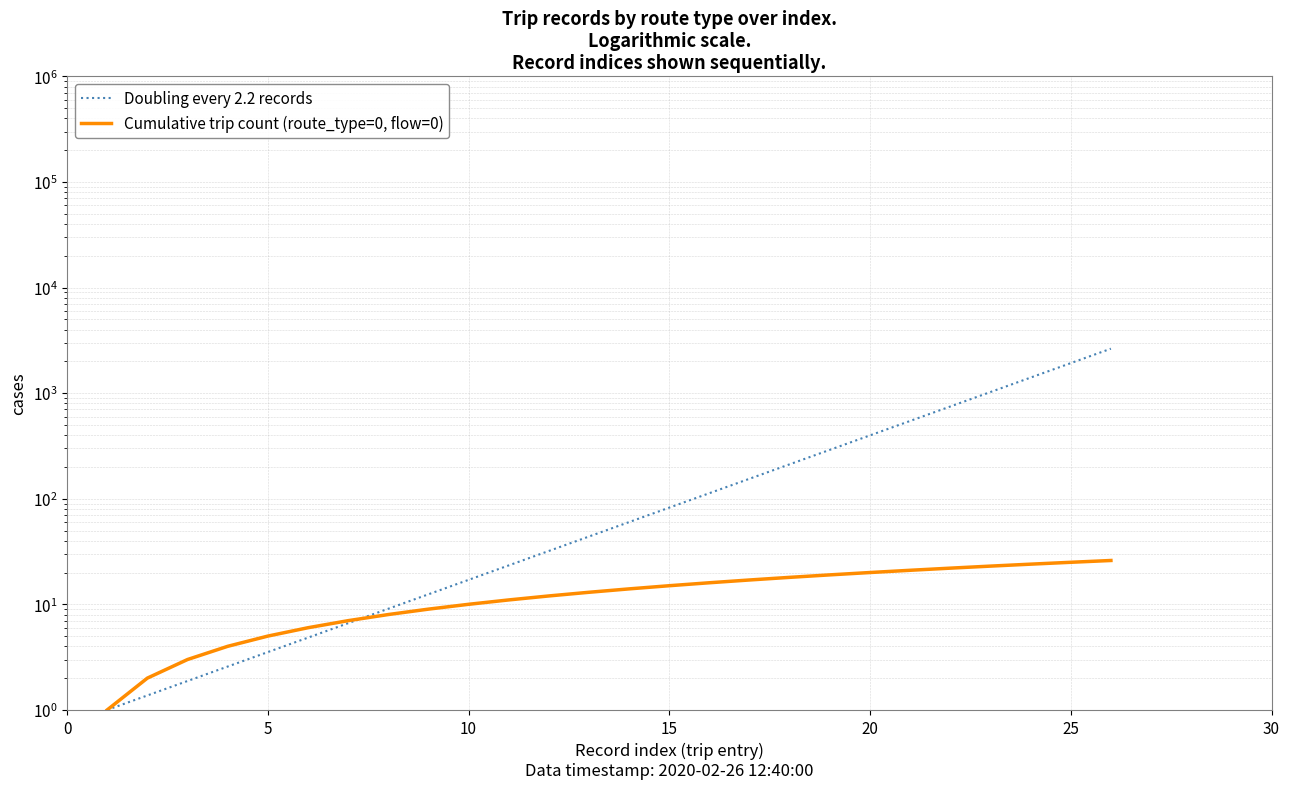

What is the value of the Doubling every 2.2 records point at the 25th from the left?

1922.9